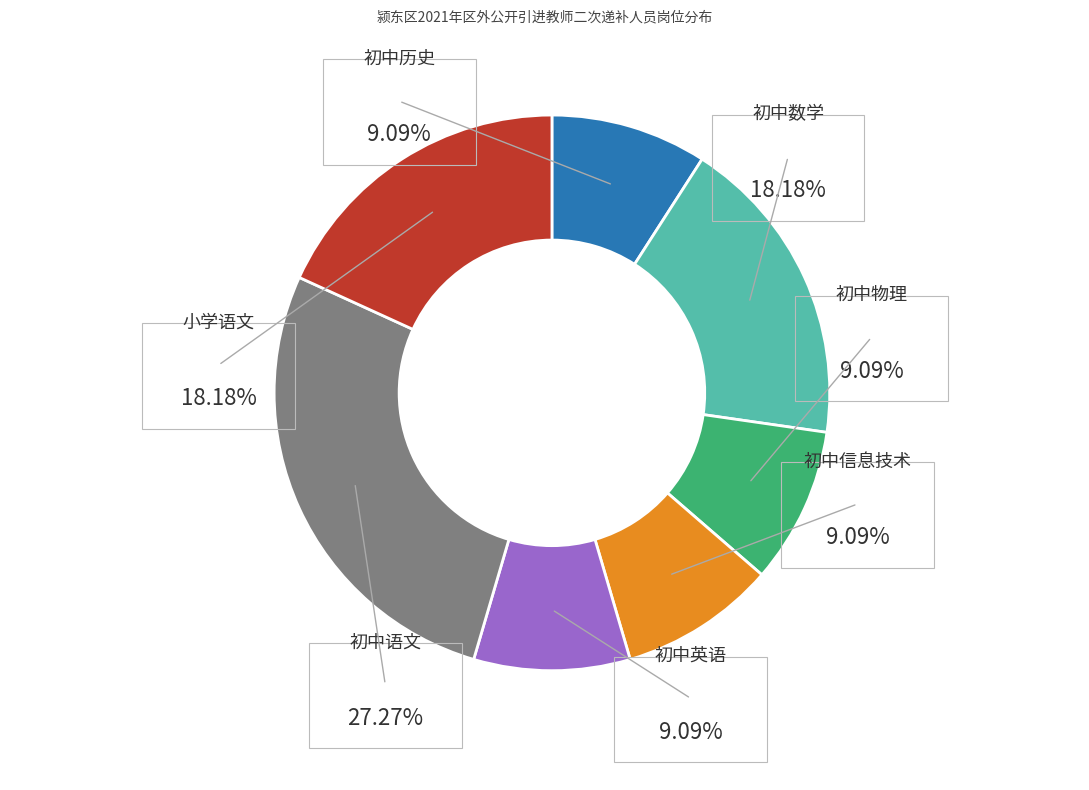

How many slices are in this pie chart?

7